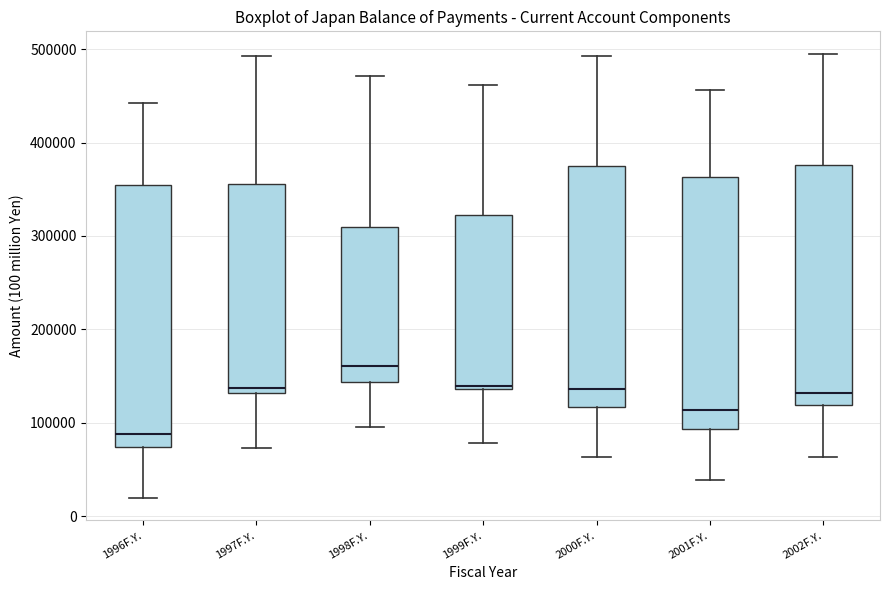

Where does the median line of the box for 2001F.Y. sit on the y-axis? The values are not printed on the chart, so give them approximately, as read against the axis.

110000